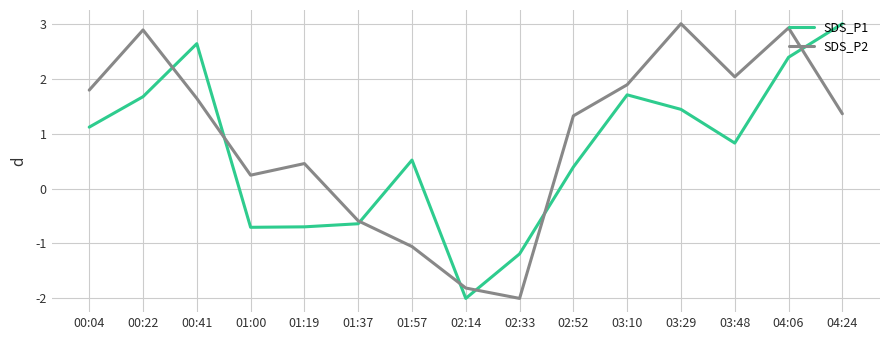

At which category does SDS_P2 reach its first local peak?

00:22